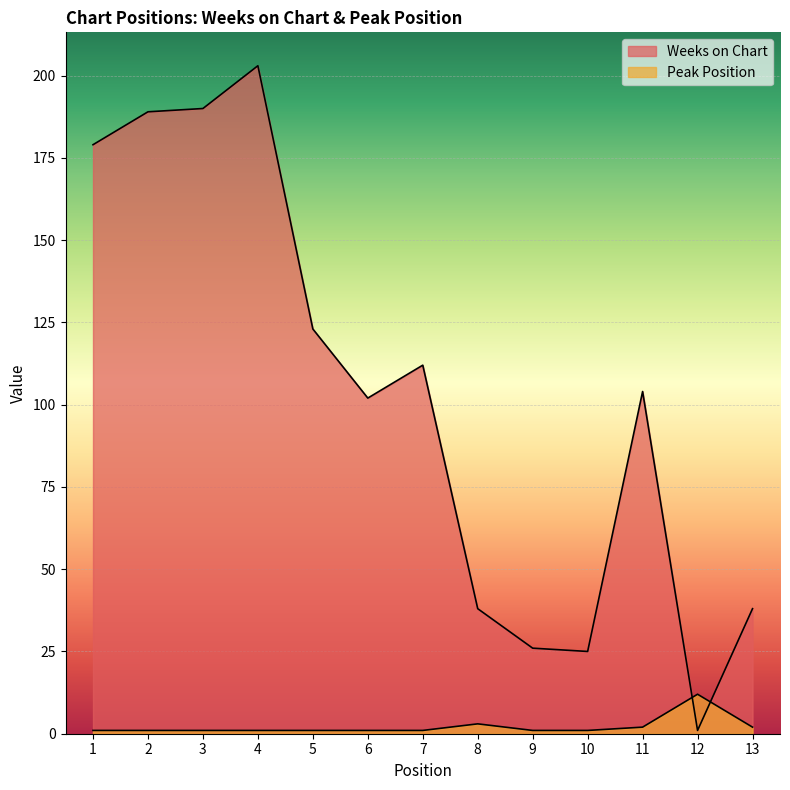

Between 9 and 13, which is larger?

13